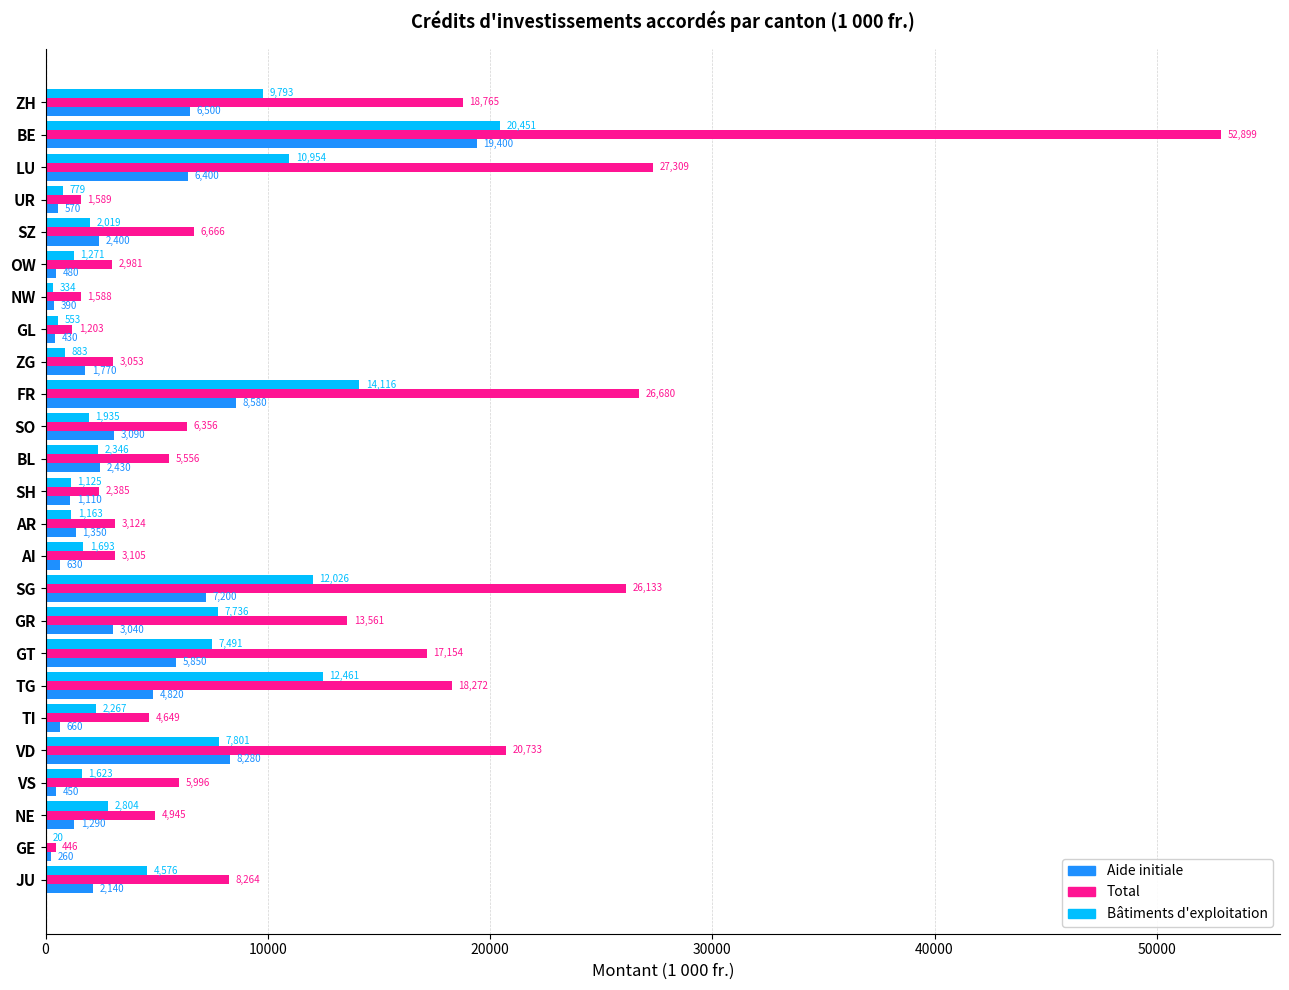

Between BE and AI, which series saw the biggest shift?

Total